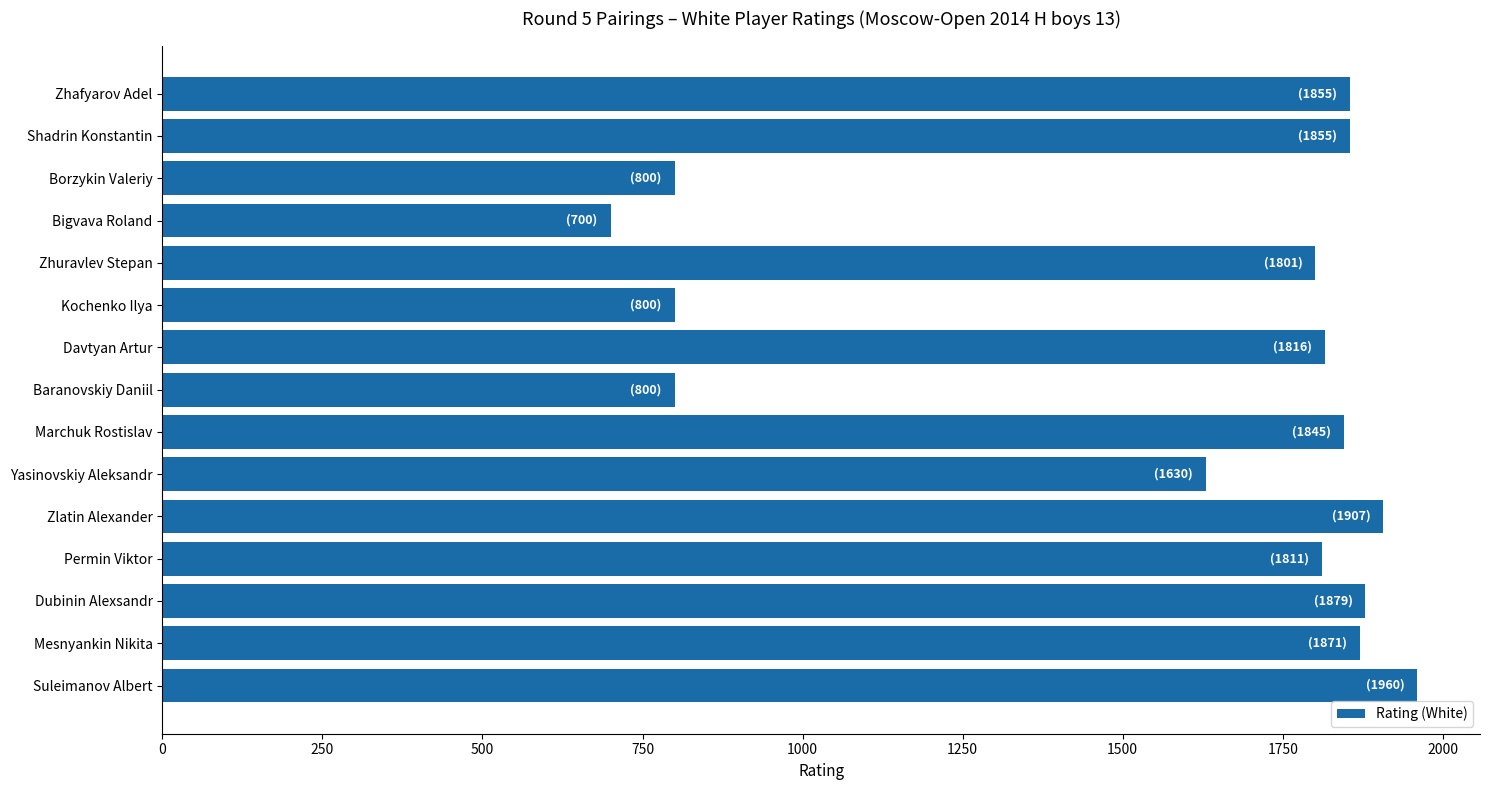

True or false: the data shows 527 at Permin Viktor.

False